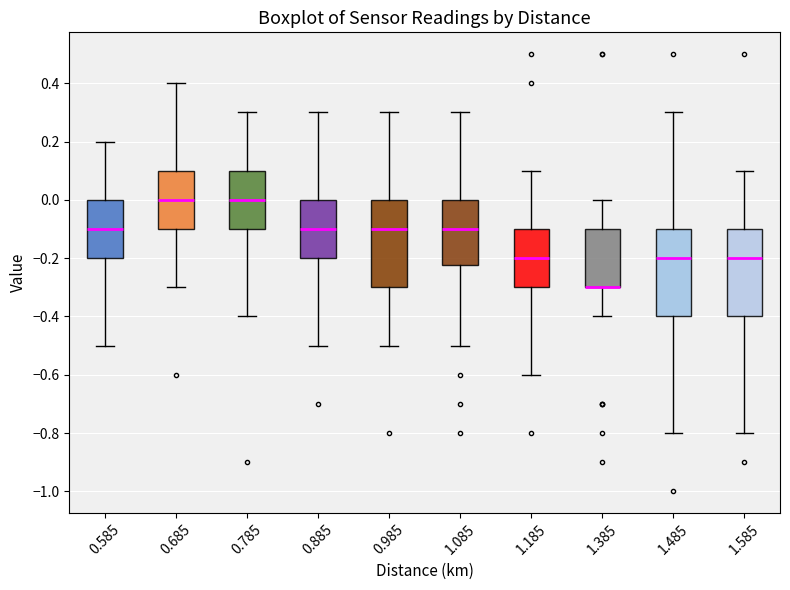

Reading left to right, read every box against the y-axis: the position of its median line, the range the box covers, and the ends of its whiskers. The values are not printed on the chart, so give them approximately, as read against the axis.

0.585: median -0.10, box -0.20 to 0.00, whiskers -0.50 to 0.20
0.685: median 0.00, box -0.10 to 0.10, whiskers -0.30 to 0.40
0.785: median 0.00, box -0.10 to 0.10, whiskers -0.40 to 0.30
0.885: median -0.10, box -0.20 to 0.00, whiskers -0.50 to 0.30
0.985: median -0.10, box -0.30 to 0.00, whiskers -0.50 to 0.30
1.085: median -0.10, box -0.22 to 0.00, whiskers -0.50 to 0.30
1.185: median -0.20, box -0.30 to -0.10, whiskers -0.60 to 0.10
1.385: median -0.30 (drawn on the box's lower edge), box -0.30 to -0.10, whiskers -0.40 to 0.00
1.485: median -0.20, box -0.40 to -0.10, whiskers -0.80 to 0.30
1.585: median -0.20, box -0.40 to -0.10, whiskers -0.80 to 0.10